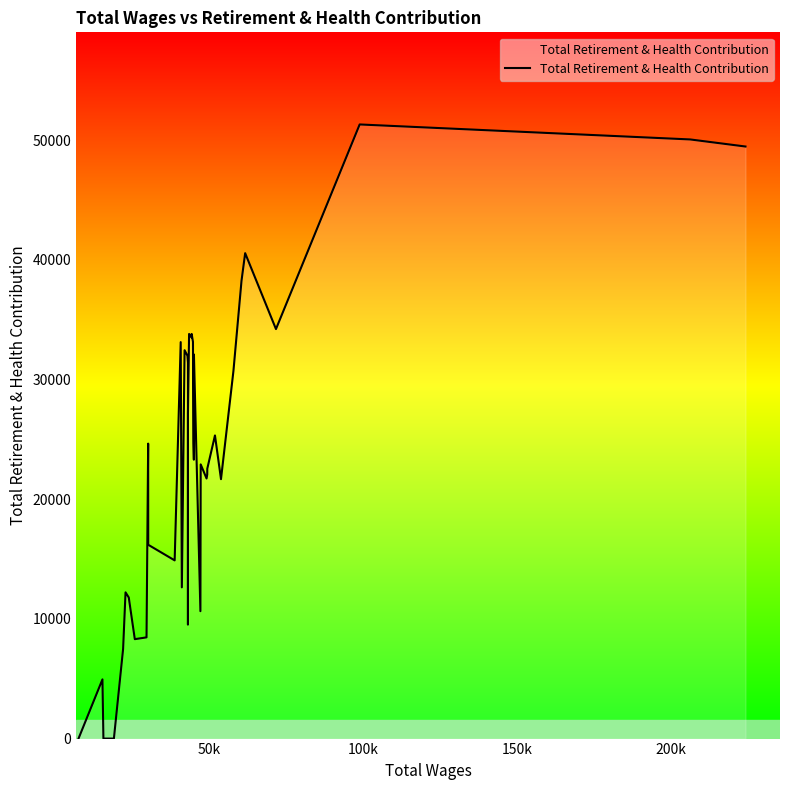

What is the difference between the maximum and minimum values?

51312